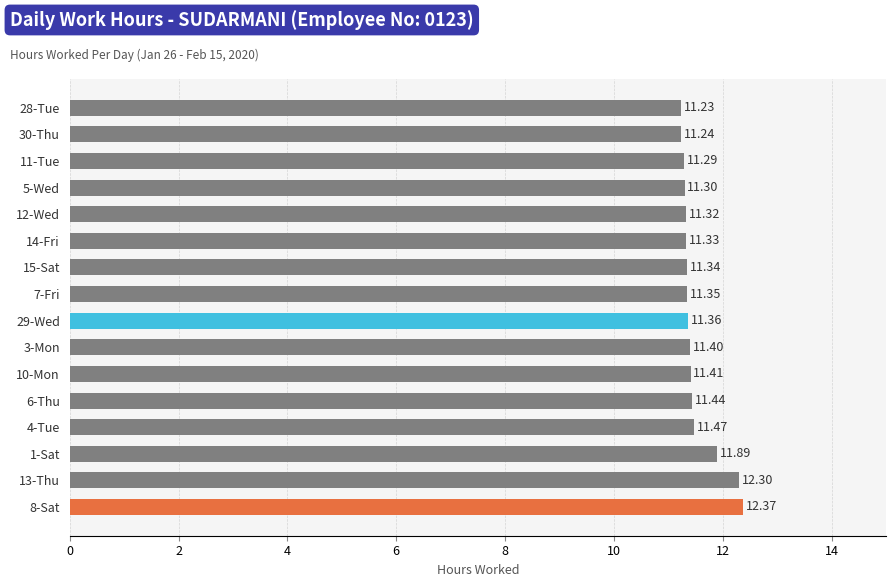

How many bars are there in total?

16